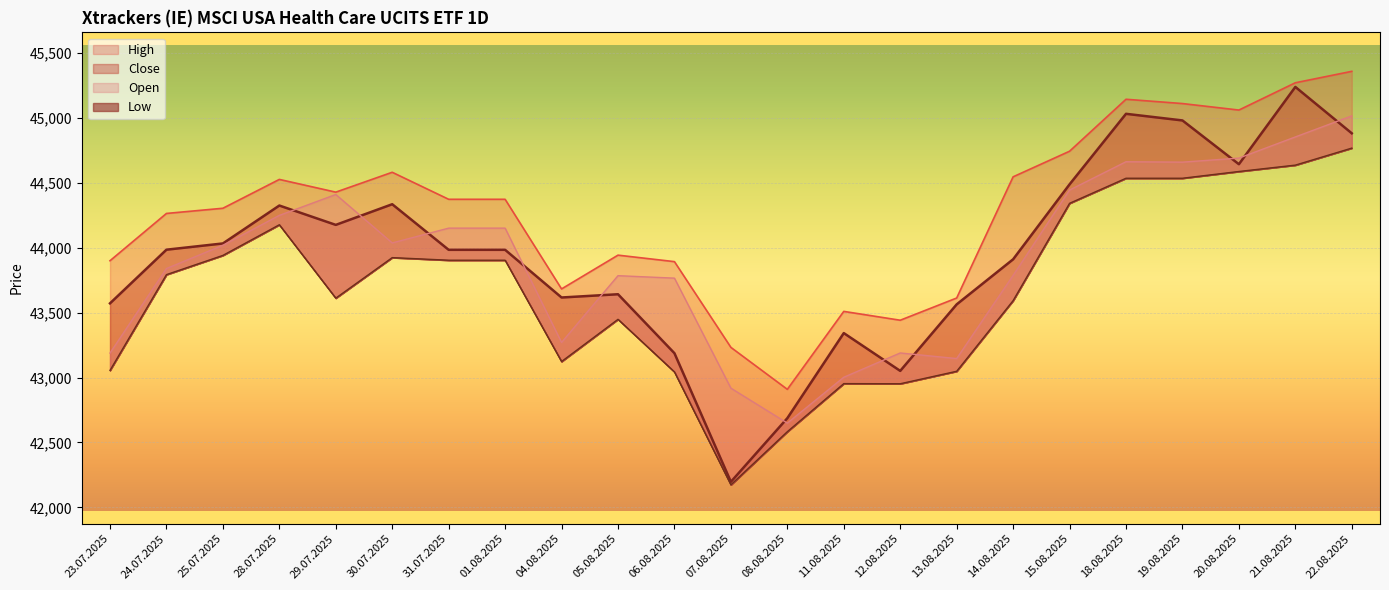

Which series has the widest spread of values?

Close